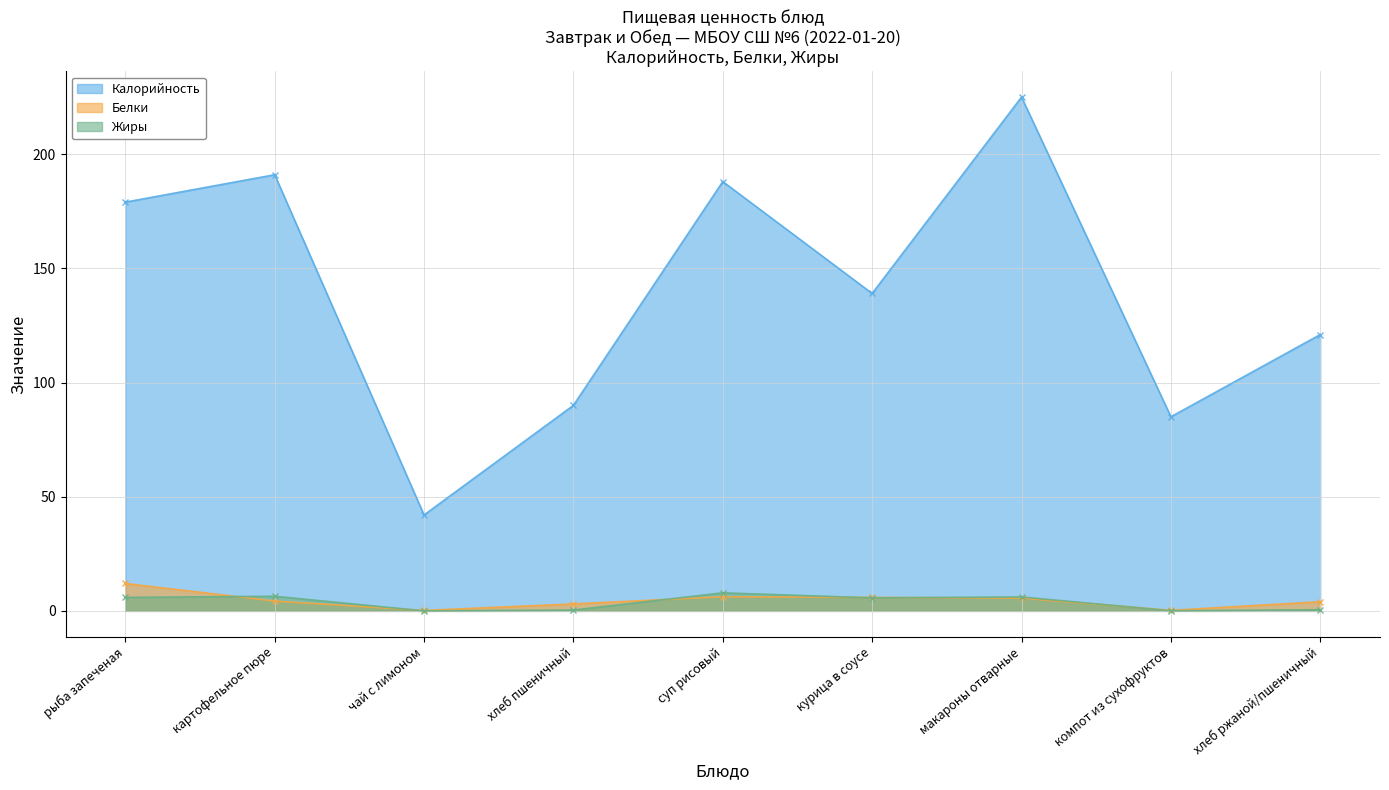

What is the sum of the Калорийность values at курица в соусе and суп рисовый?

327.0